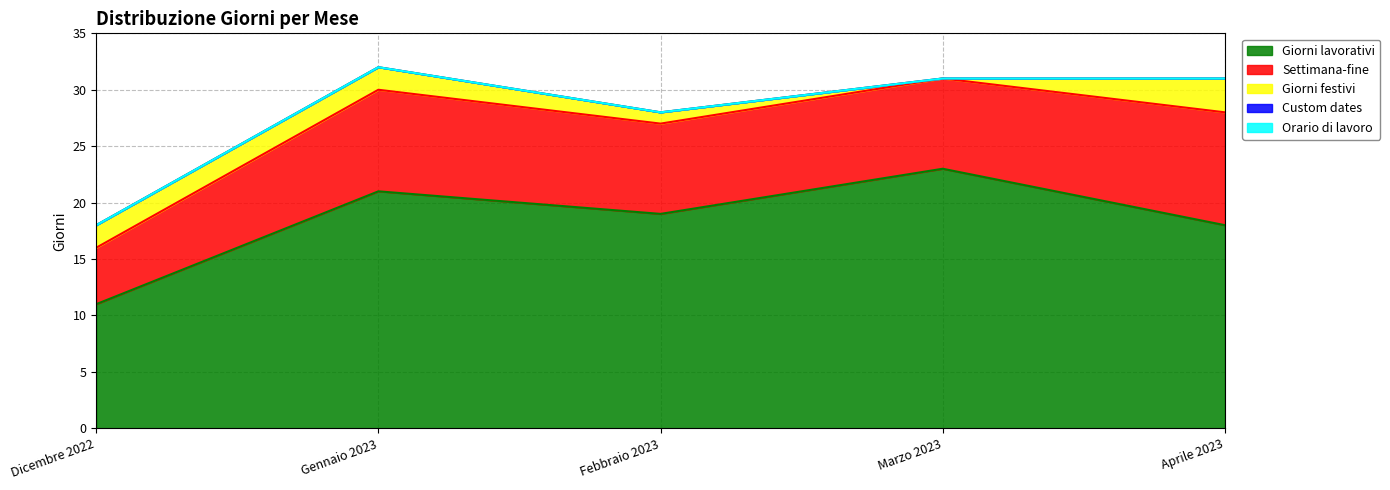

True or false: Giorni lavorativi and Settimana-fine cross at least once.

False